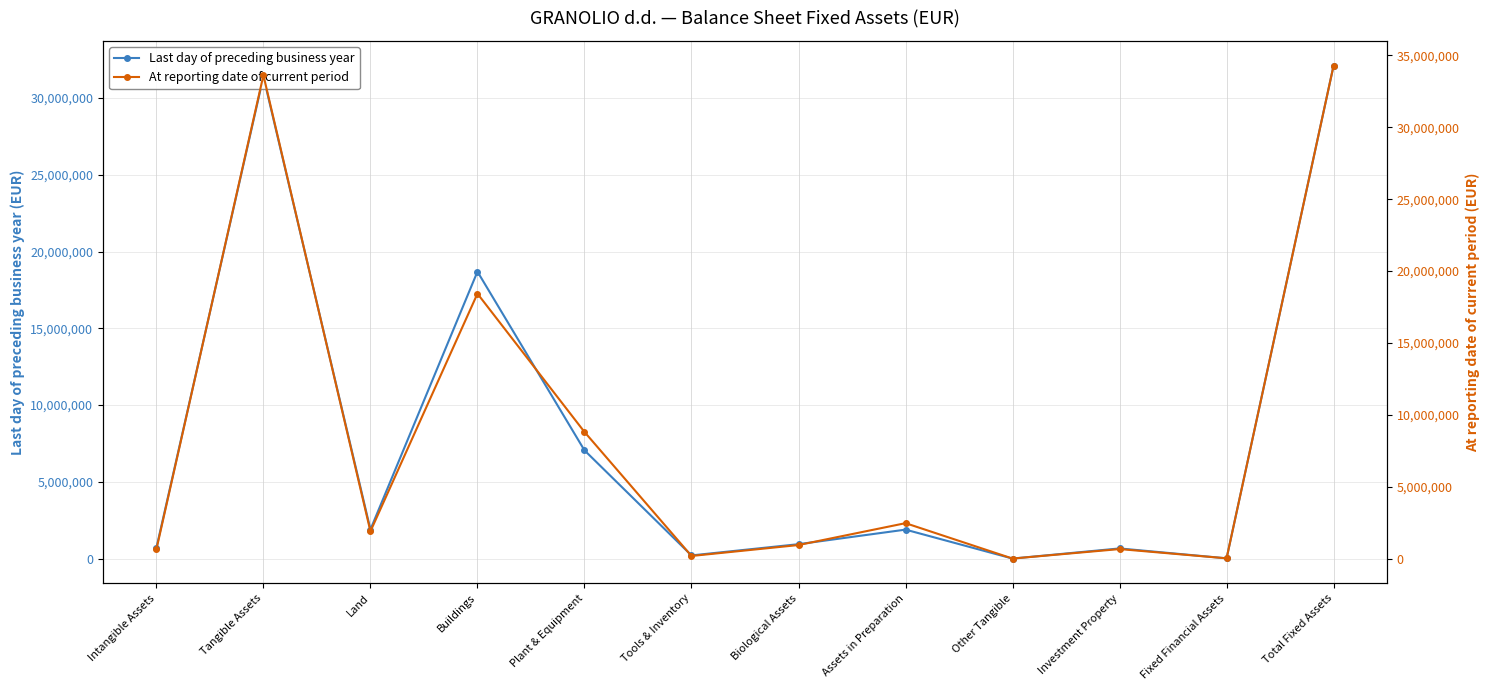

Is the value of At reporting date of current period at Investment Property greater than the value of Last day of preceding business year at Total Fixed Assets?

No